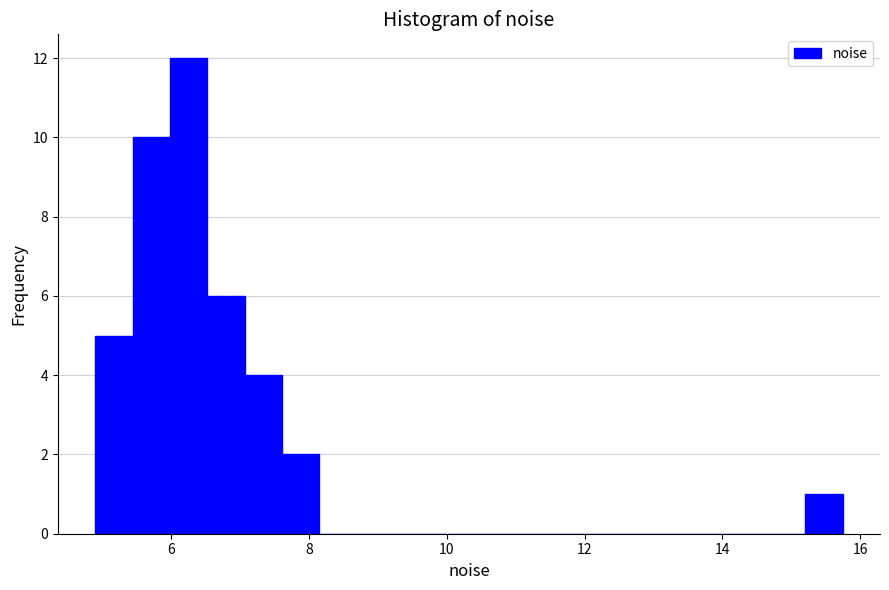

Read against the x-axis, roughly where is the centre of the tallest bar?

6.2